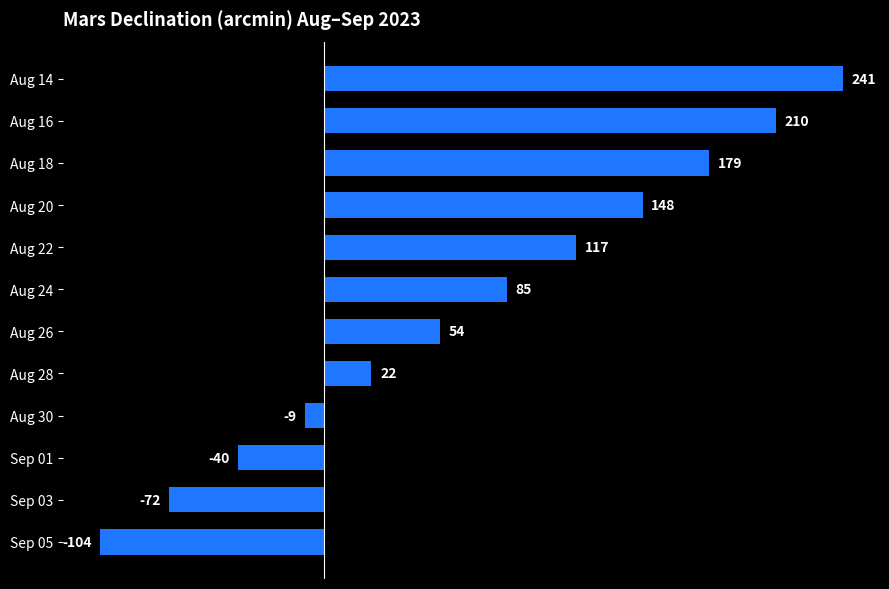

Count the number of categories in the chart.

12